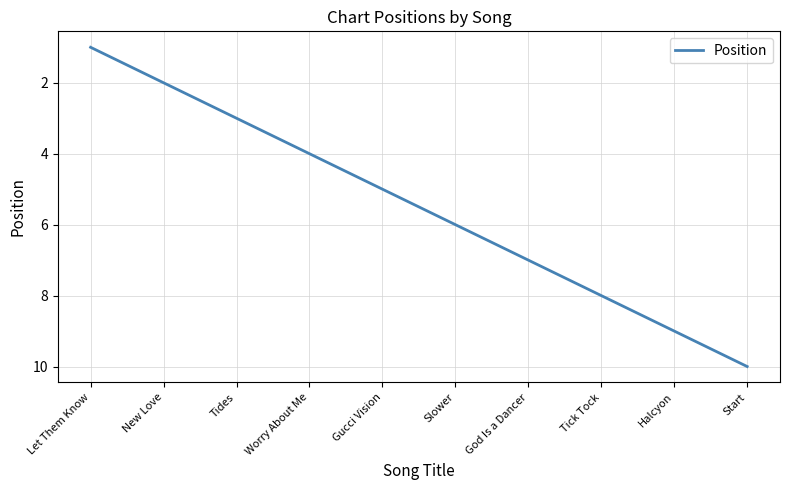

What position from the left is Gucci Vision?

5